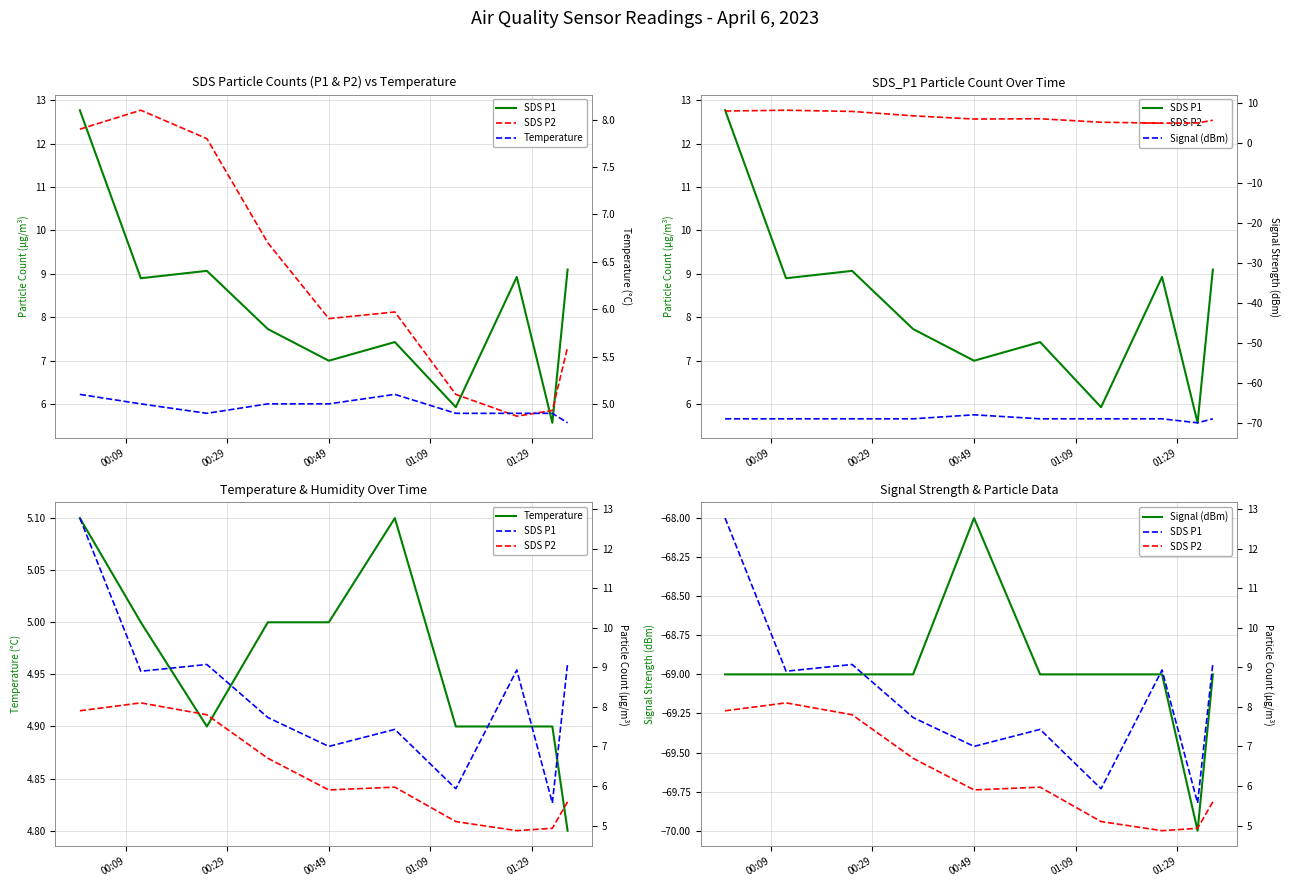

How many distinct data groups are displayed?

4